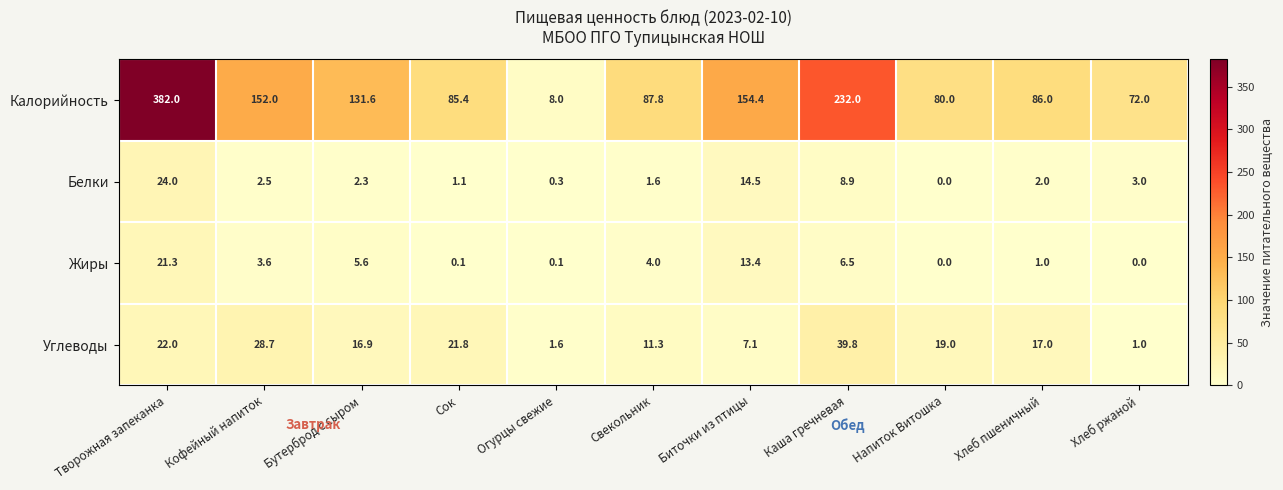

Where is Жиры nearest to the value 10?

Биточки из птицы